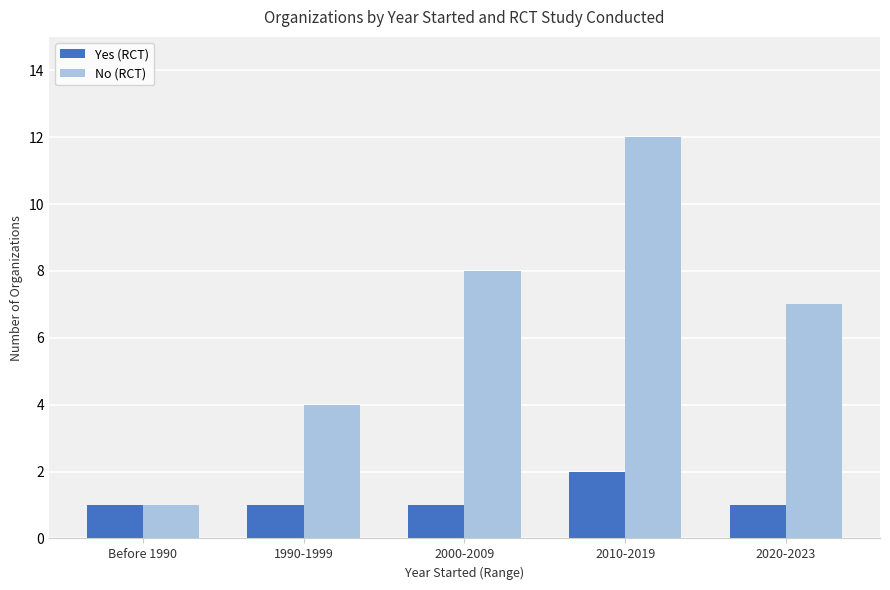

What are all the series names shown in the legend?

Yes (RCT), No (RCT)